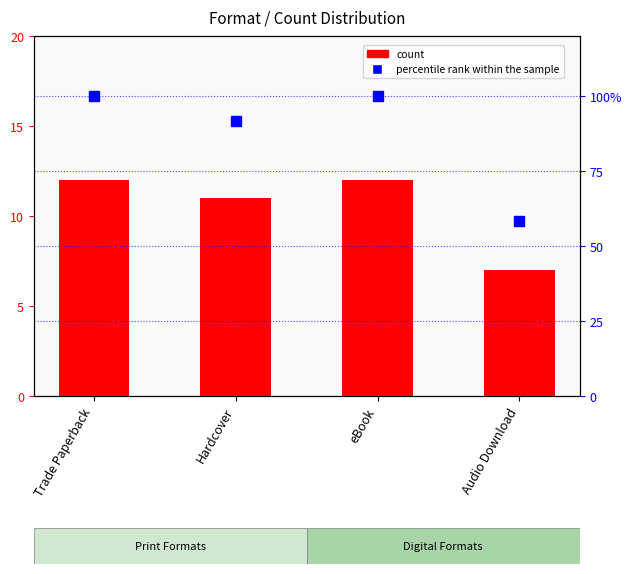

How many categories are shown in the chart?

4